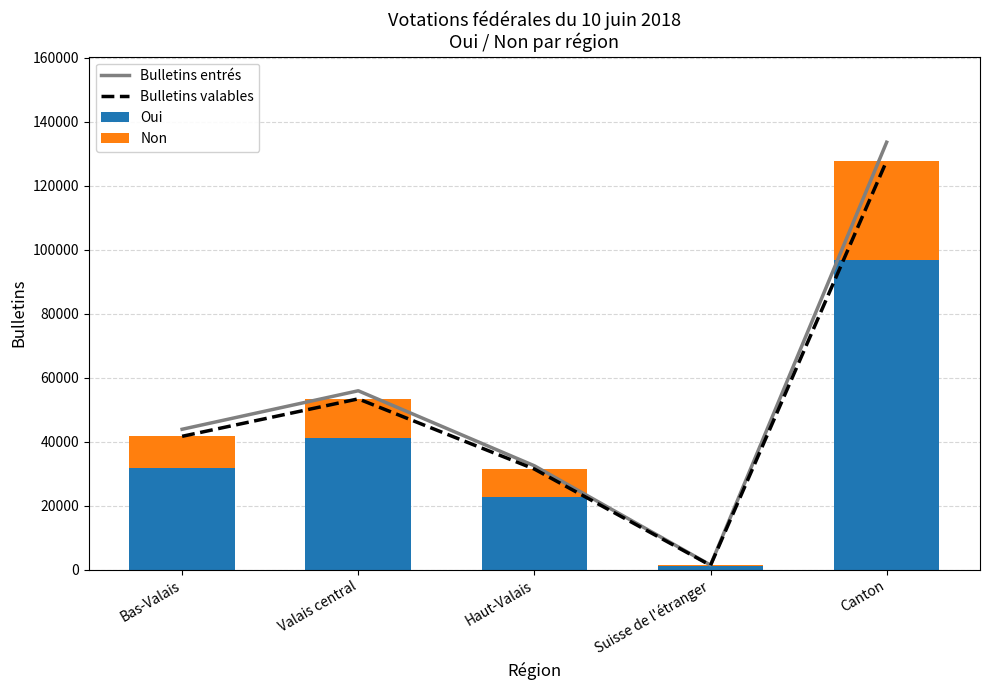

How many categories are shown in the chart?

5